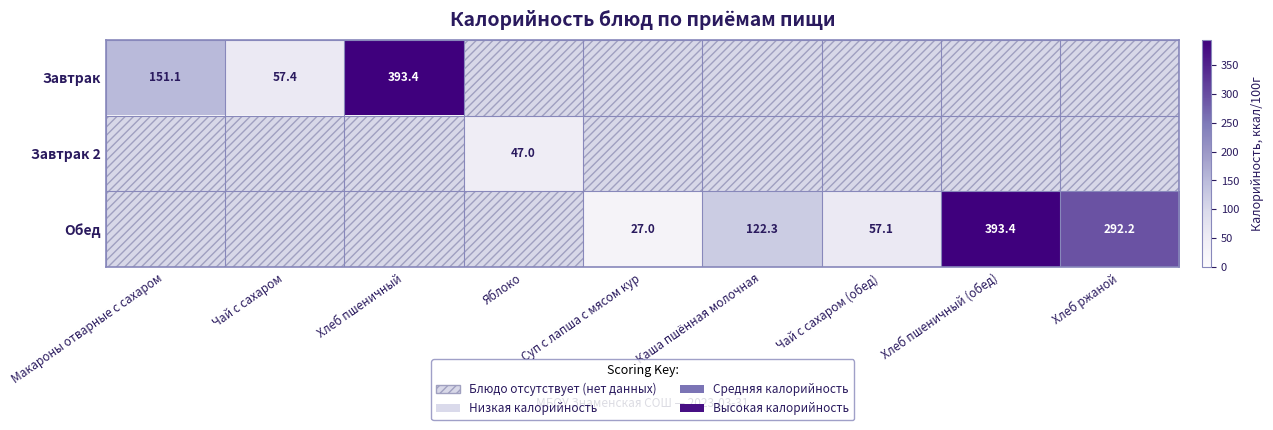

True or false: Обед has a value of 292.2 at Хлеб ржаной.

True